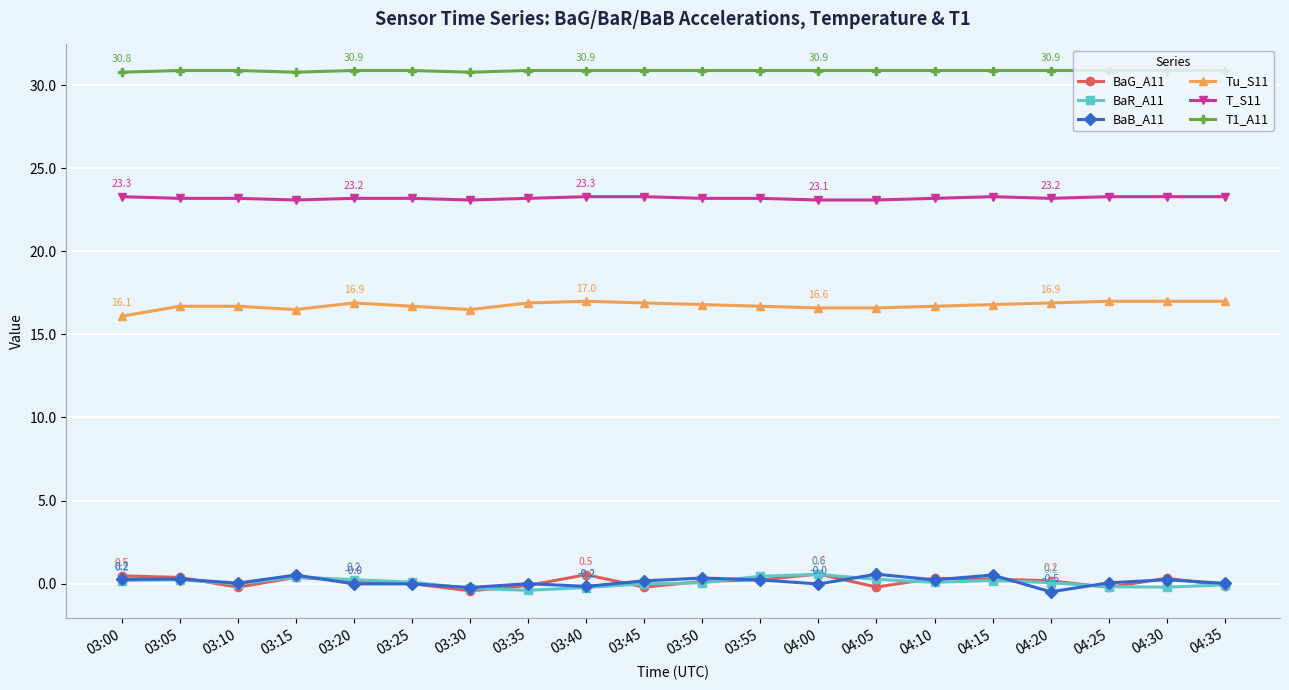

Which series has the largest total across all categories?

T1_A11